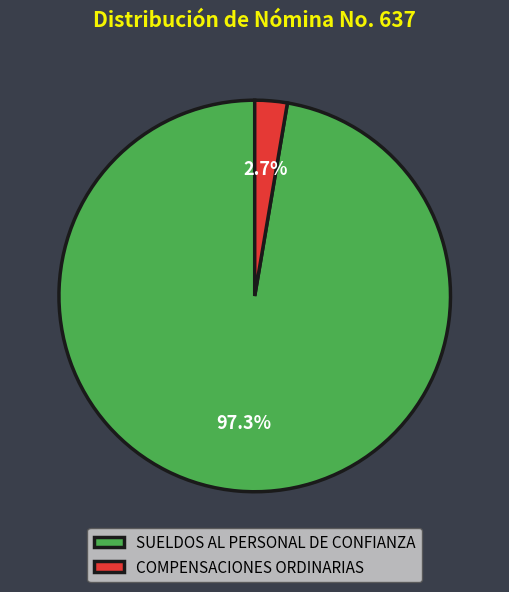

What percentage is NOT represented by COMPENSACIONES ORDINARIAS?

97.3%